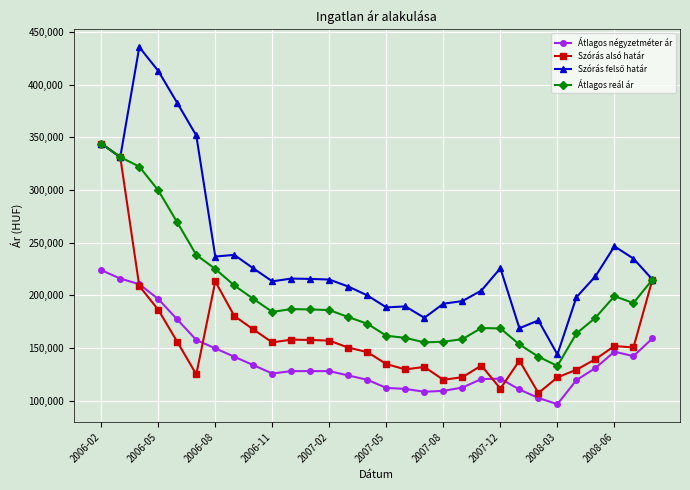

True or false: Szórás alsó határ has more than 1 interior local peaks.

True